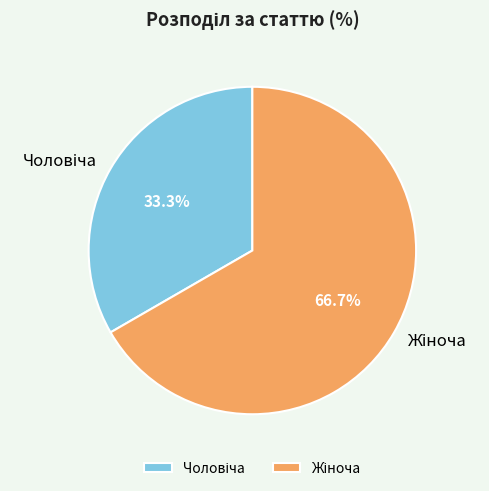

Is there any slice that represents more than half of the pie?

Yes